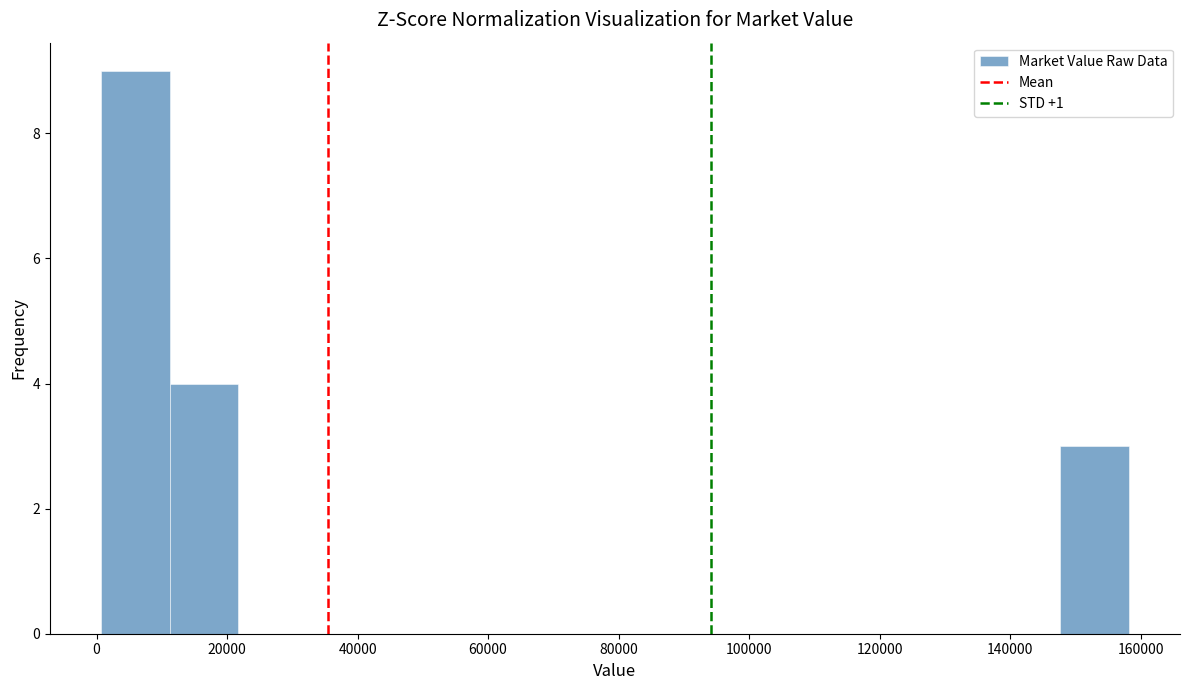

Which range on the x-axis has the tallest bar?

0 to 12000